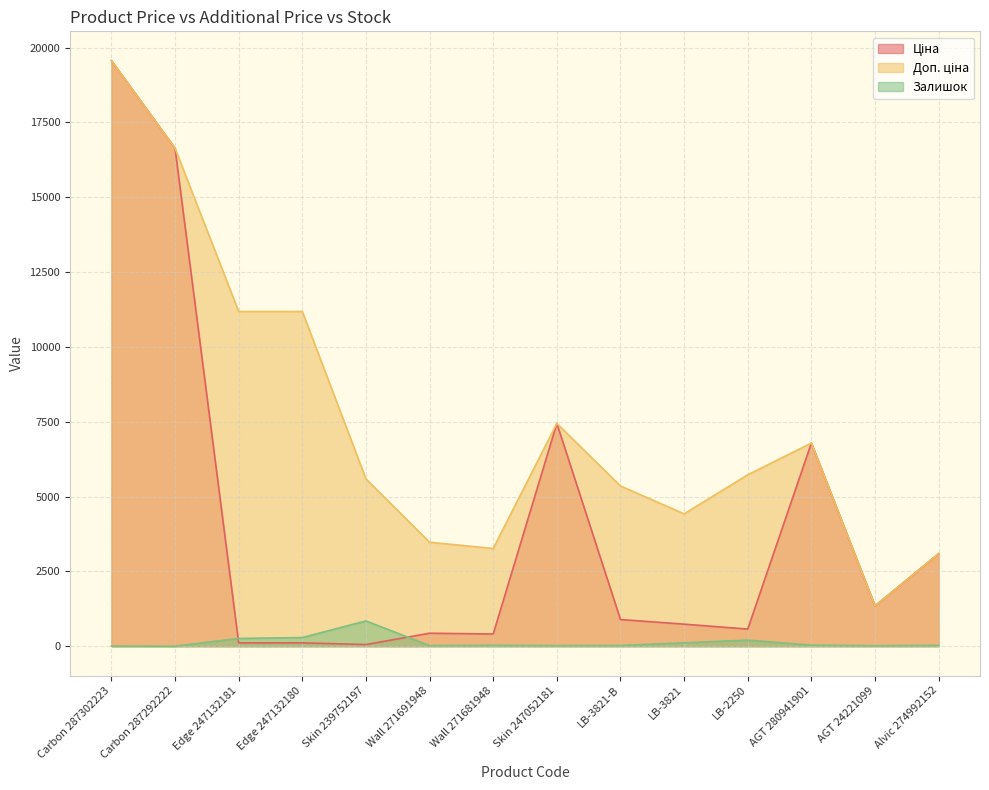

Which series has the largest total across all categories?

Доп. ціна